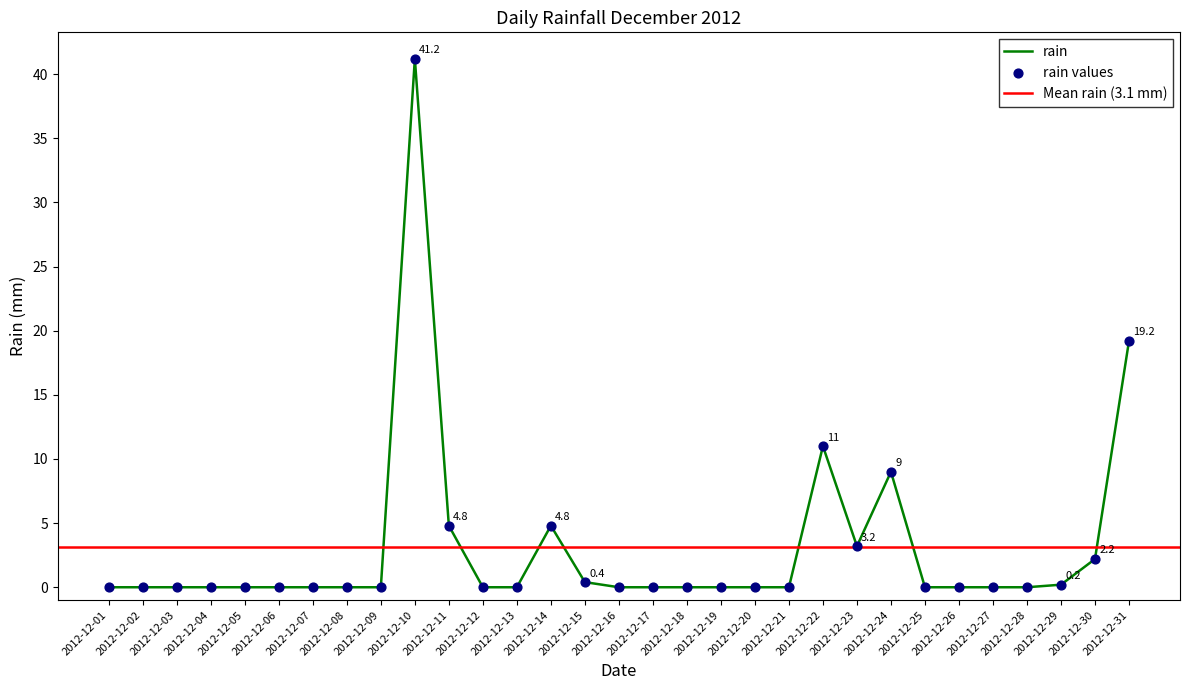

What is the change in value from 2012-12-22 to 2012-12-27?

-11.0